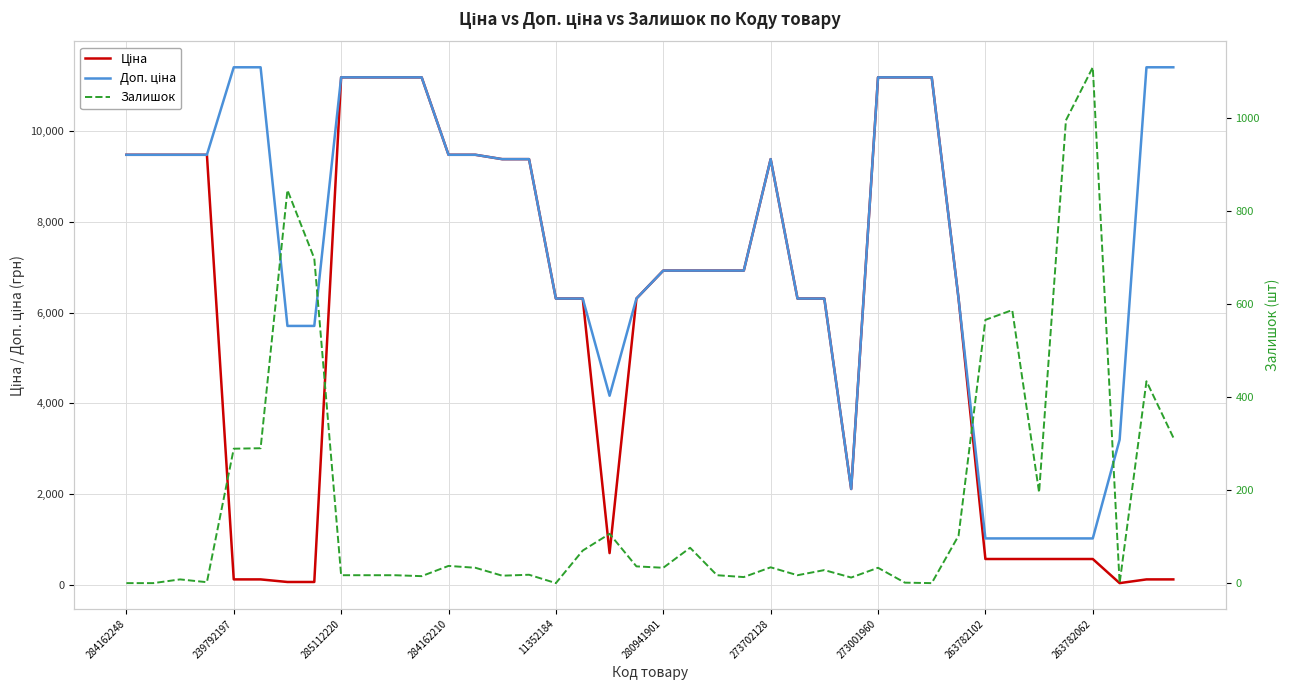

How many values in the Доп. ціна series exceed 9383?

20